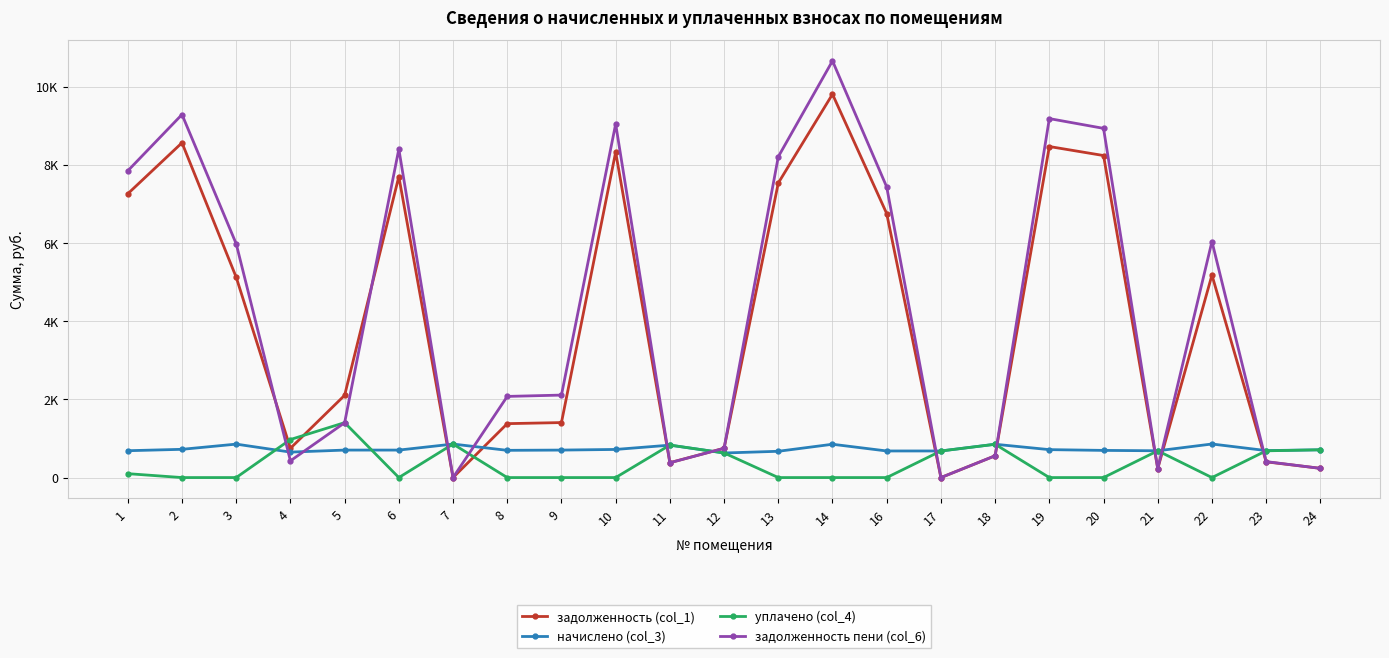

Is this an area chart (filled region under the line)?

No